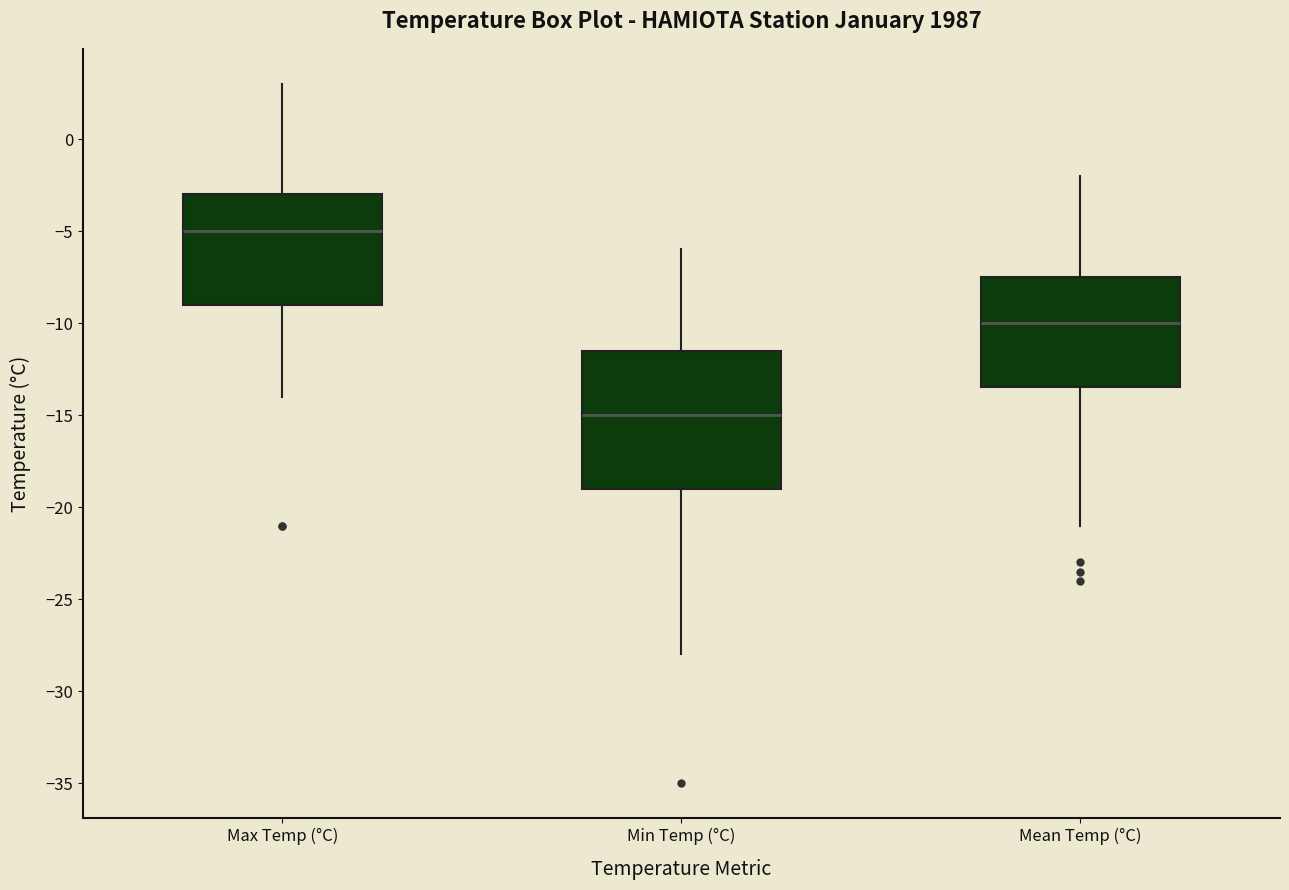

Where does the upper whisker of the box for Max Temp (°C) end on the y-axis? The values are not printed on the chart, so give them approximately, as read against the axis.

3.0